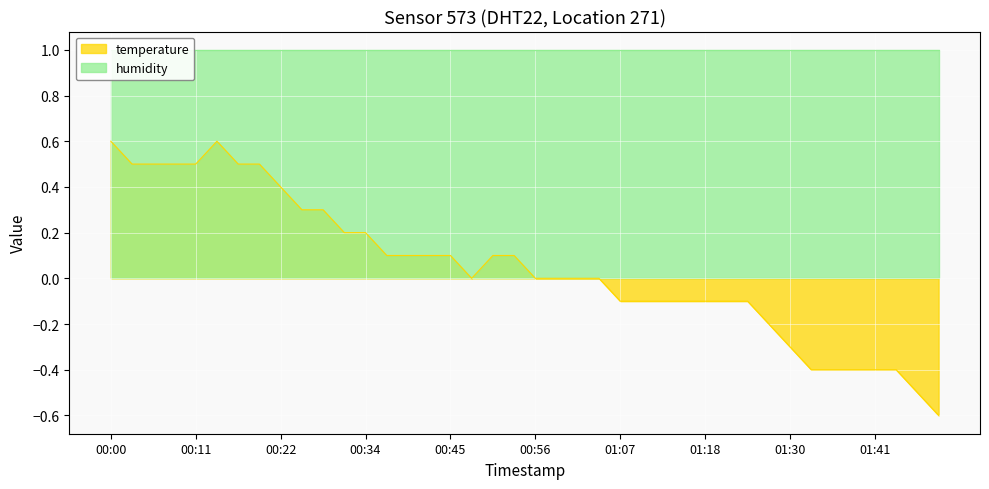

Does the chart display data point markers on the line(s)?

No